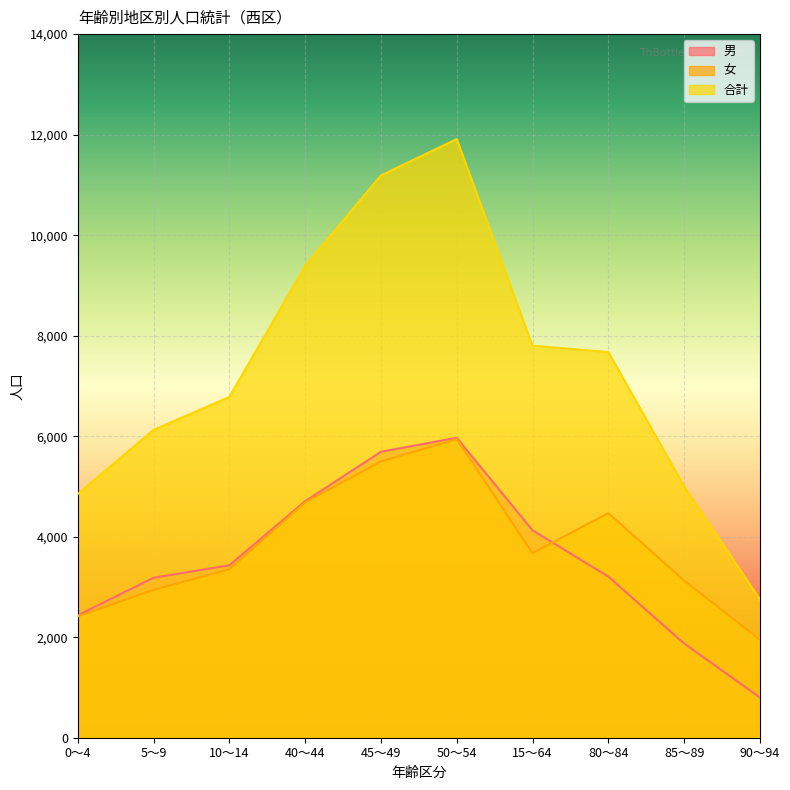

The 男 series shows 755 at 5～9. True or false?

False